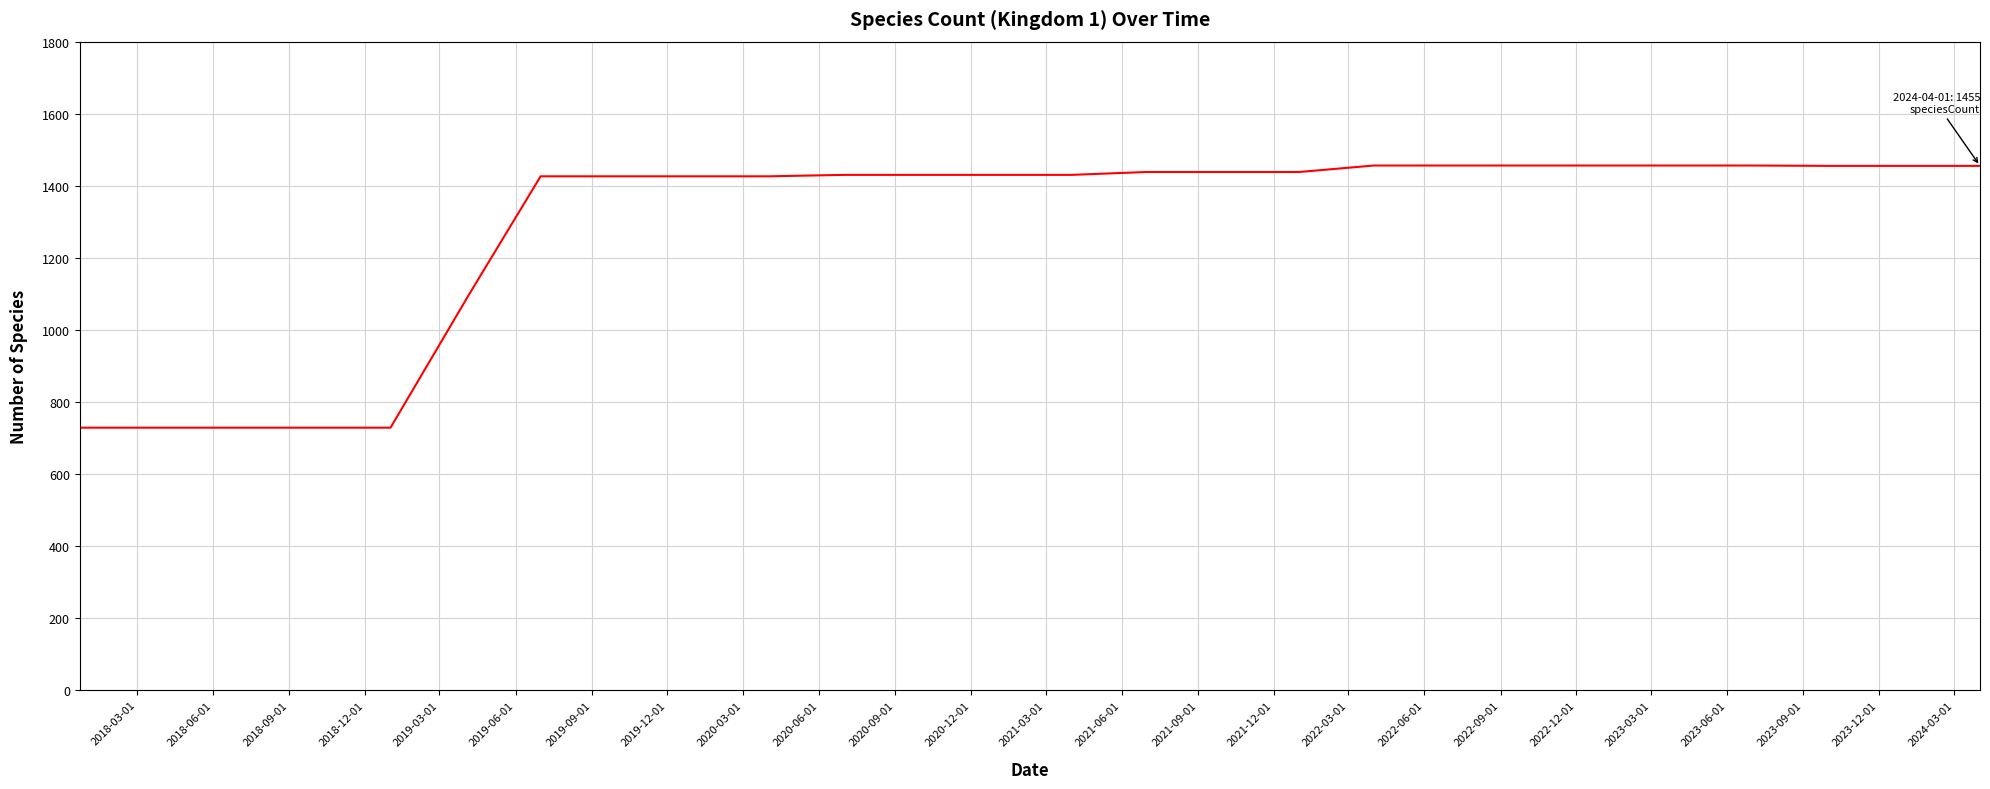

What is the difference between the maximum and minimum values?

728